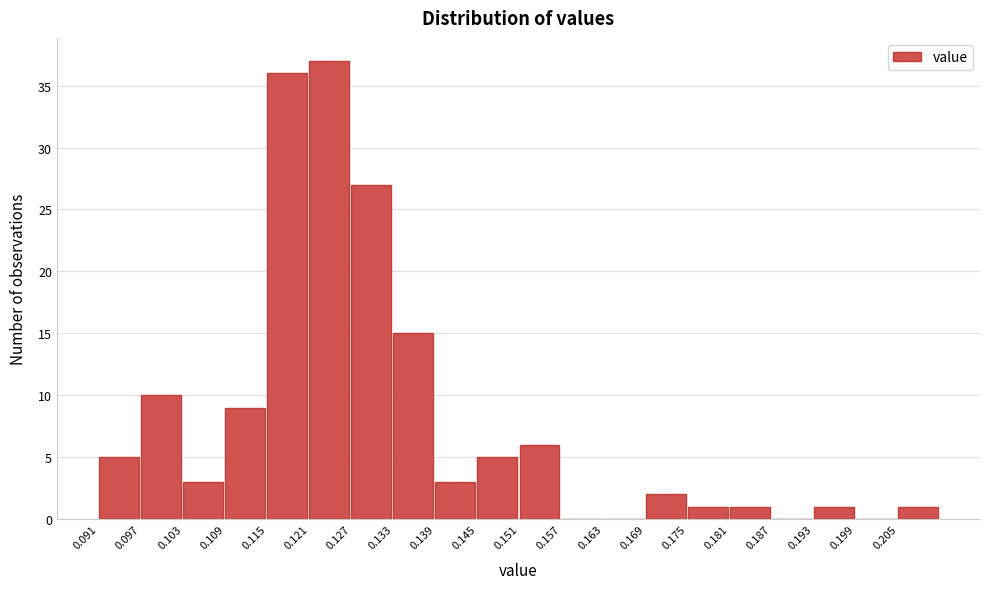

Which range on the x-axis has the tallest bar?

0.121 to 0.127